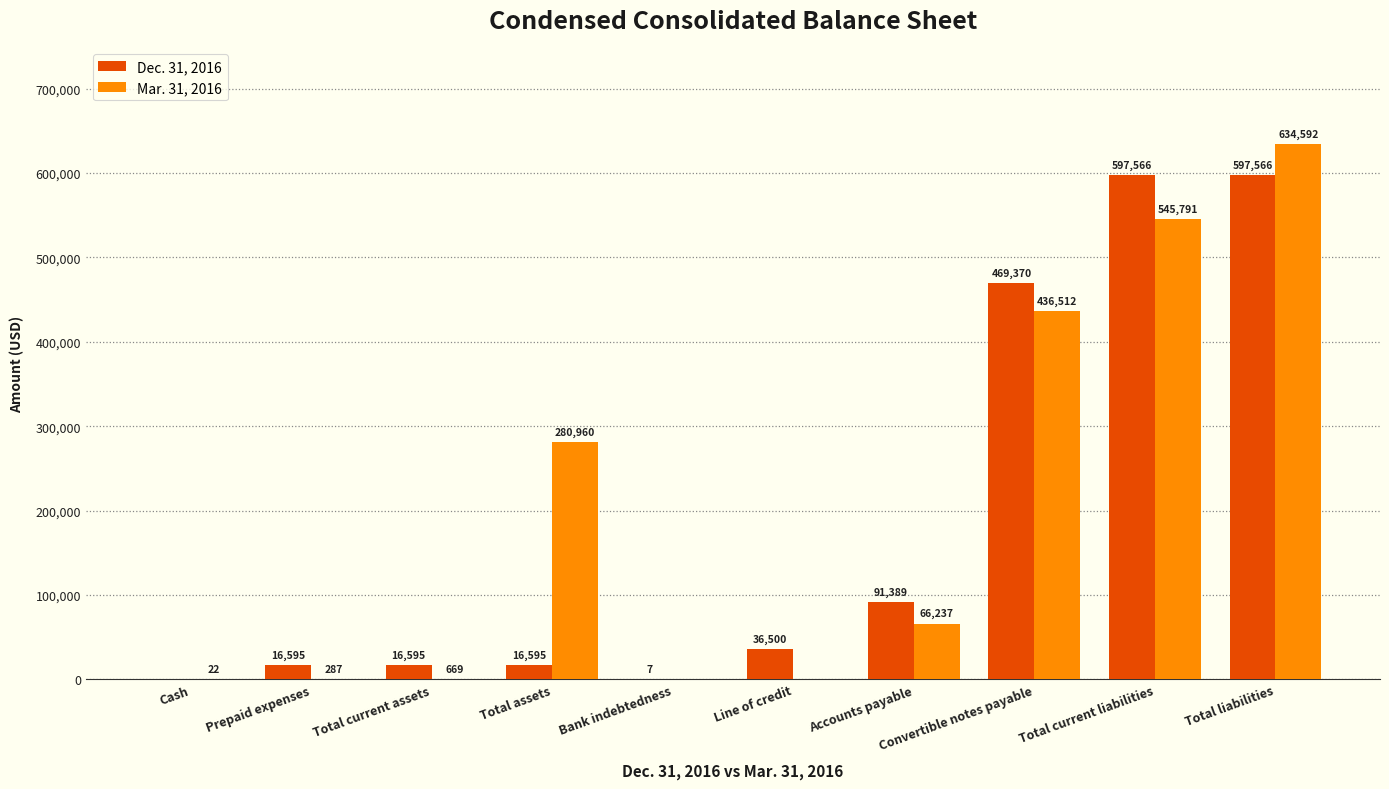

What value does the Dec. 31, 2016 series have at Convertible notes payable, to the nearest 50?

469350